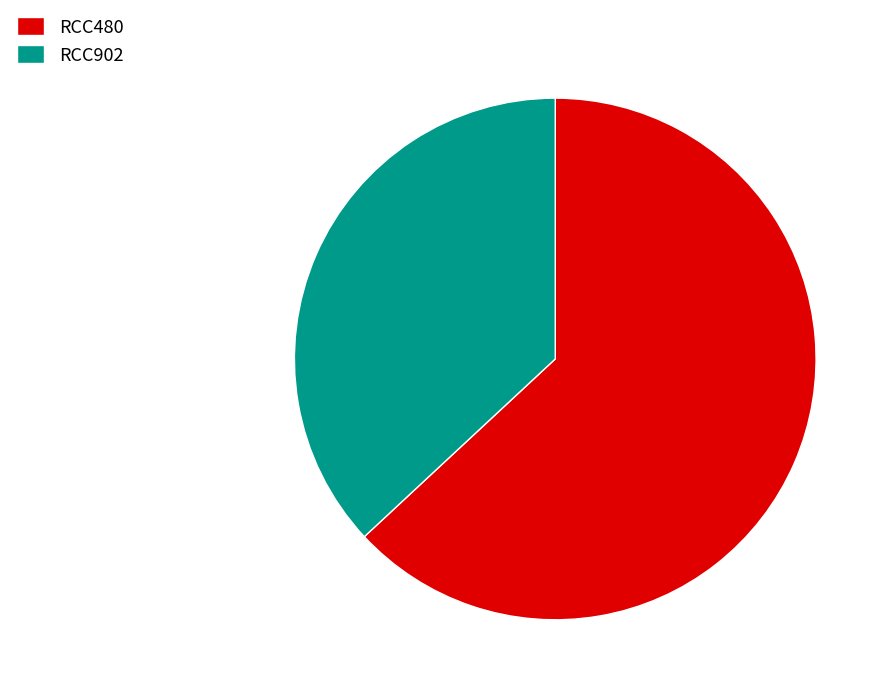

Which category has the biggest portion of the pie?

RCC480